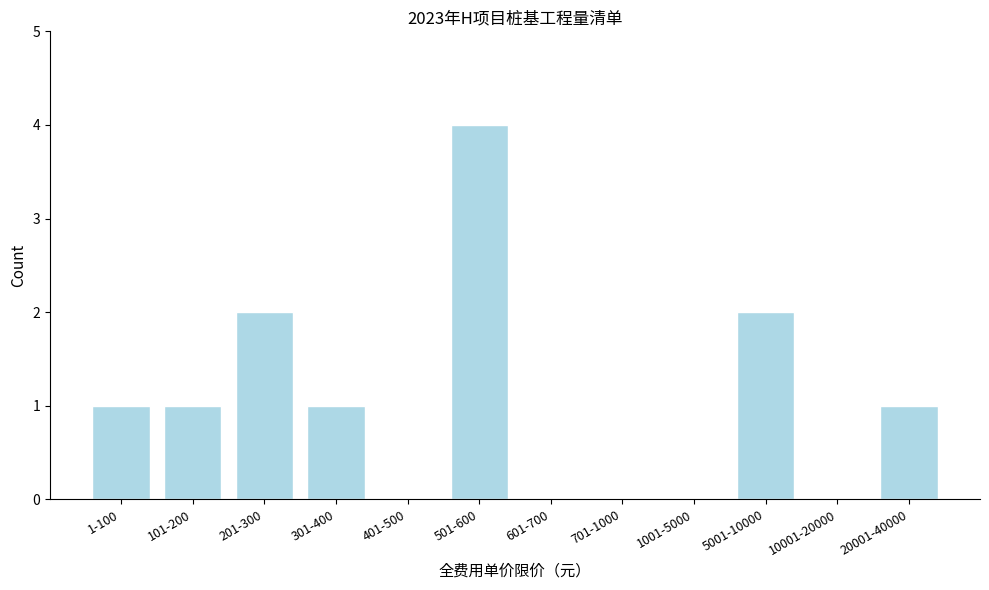

Reading right to left, what are all the values shown in this chart?

20001-40000=1	10001-20000=0	5001-10000=2	1001-5000=0	701-1000=0	601-700=0	501-600=4	401-500=0	301-400=1	201-300=2	101-200=1	1-100=1